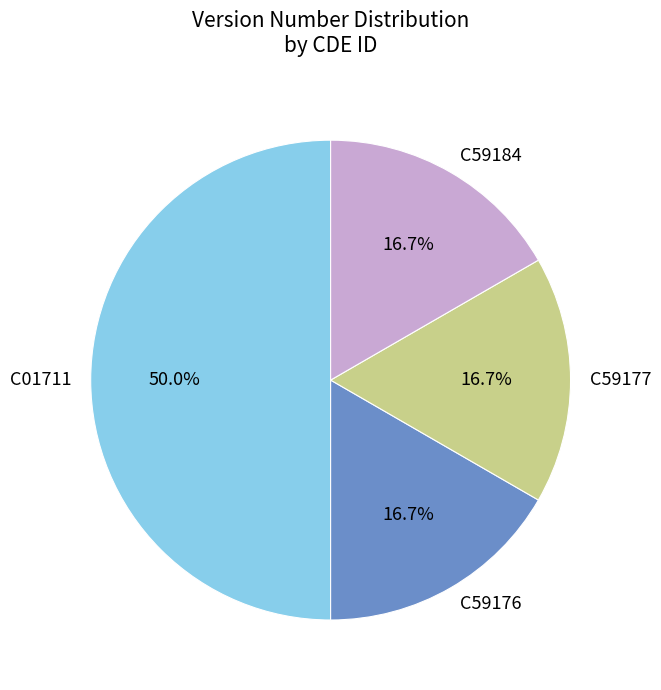

Is C59184 the majority of the pie?

No